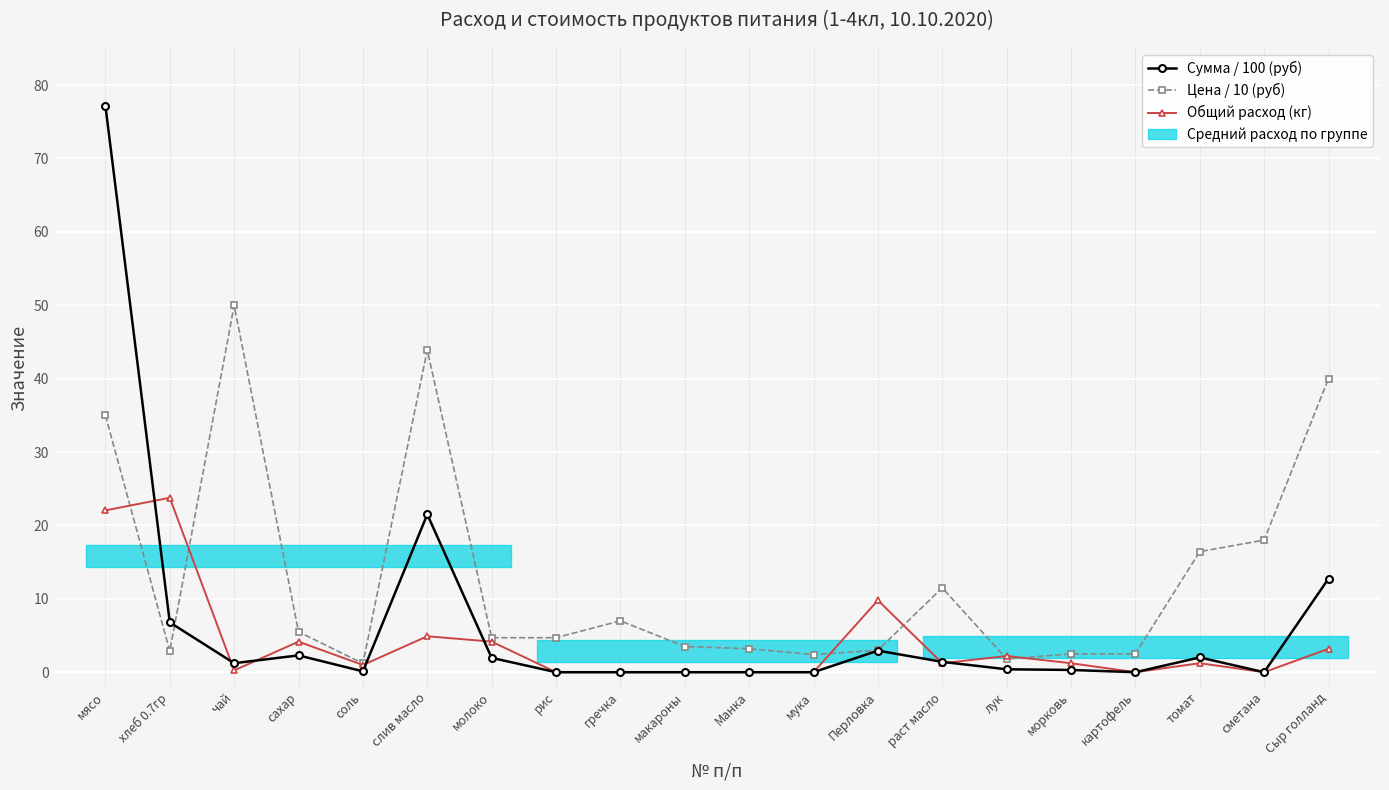

Which series ends up on top after the final intersection of Общий расход (кг) and Сумма / 100 (руб)?

Общий расход (кг)